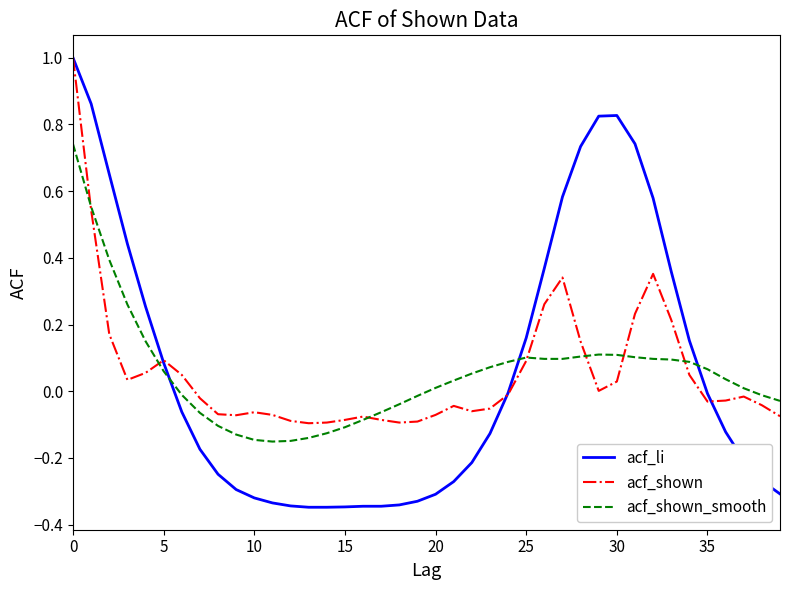

What is the maximum value for acf_shown?

1.0